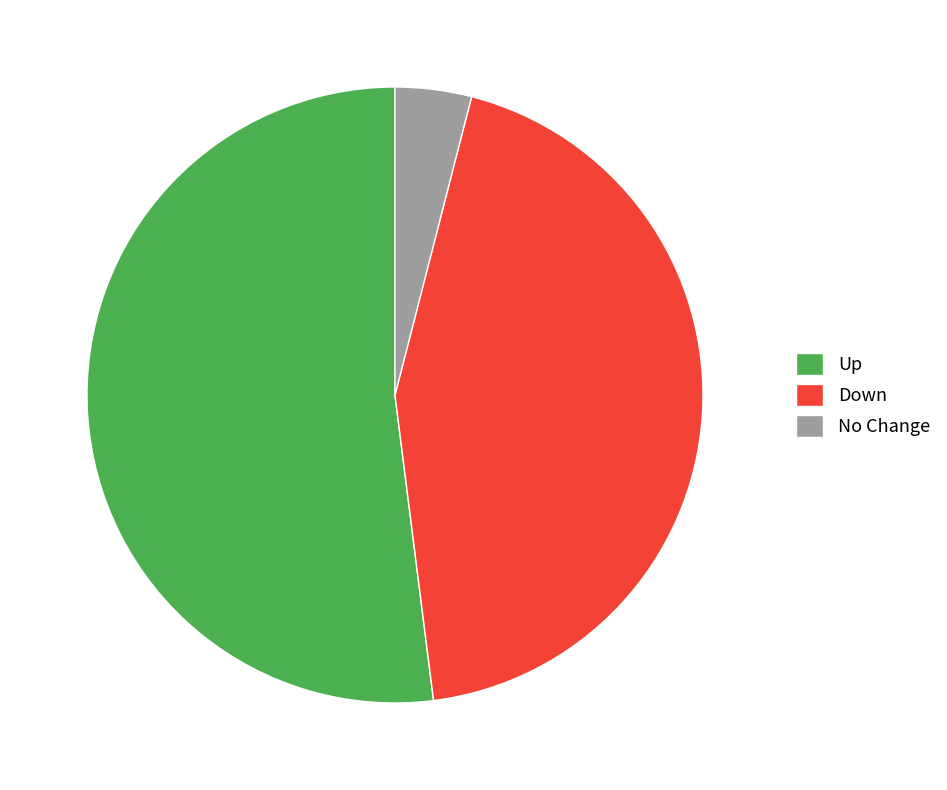

Which has a higher value, Up or Down?

Up